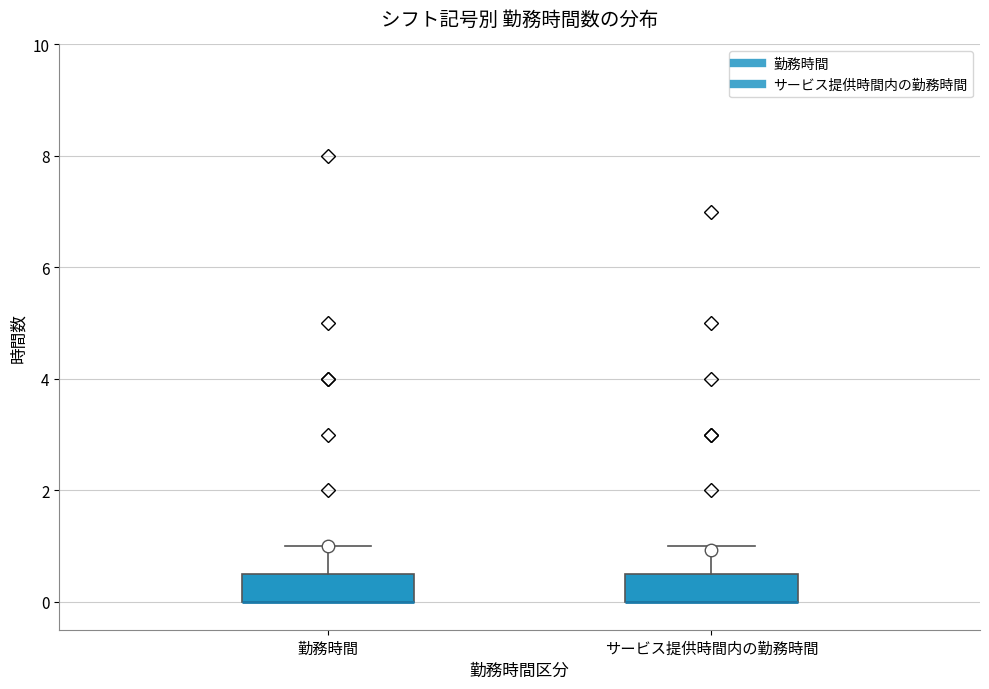

Reading left to right, transcribe this box plot: for each box, give where its median line is, the range the box spans, and where its two whiskers end, as read against the y-axis. The values are not printed on the chart, so give them approximately, as read against the axis.

勤務時間: median 0.0 (drawn on the box's lower edge), box 0.0 to 0.6, whiskers 0.0 to 1.0
サービス提供時間内の勤務時間: median 0.0 (drawn on the box's lower edge), box 0.0 to 0.6, whiskers 0.0 to 1.0